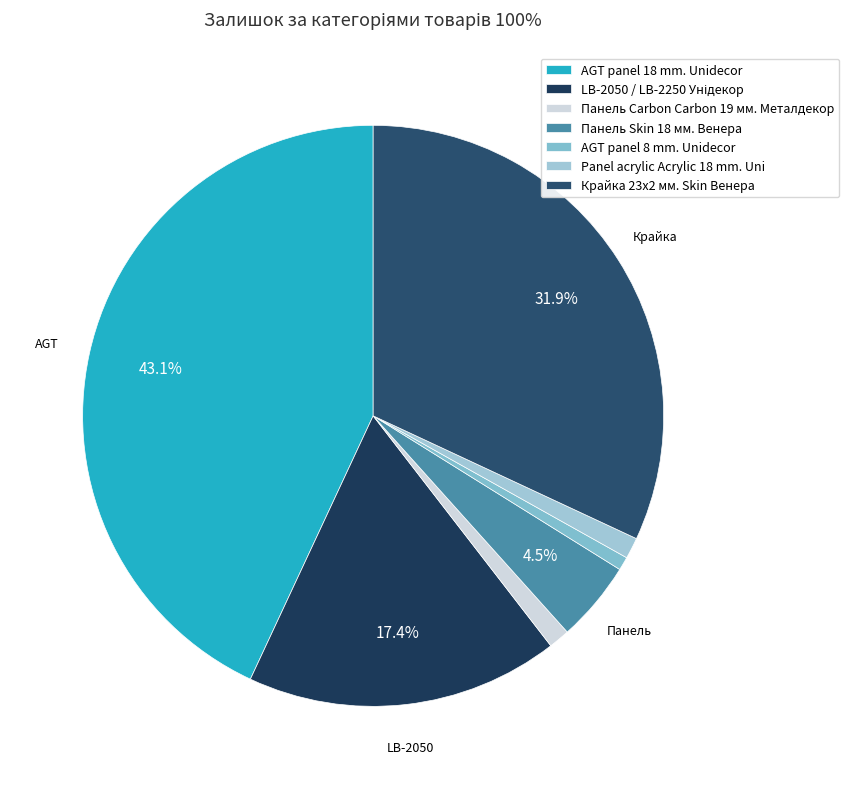

Count the number of slices in the pie.

7